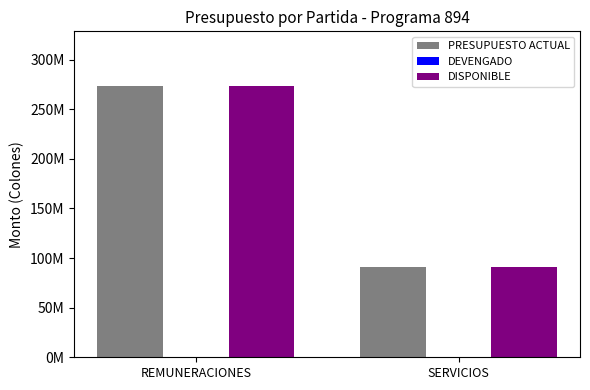

At how many categories does at least one series exceed 38633697?

2